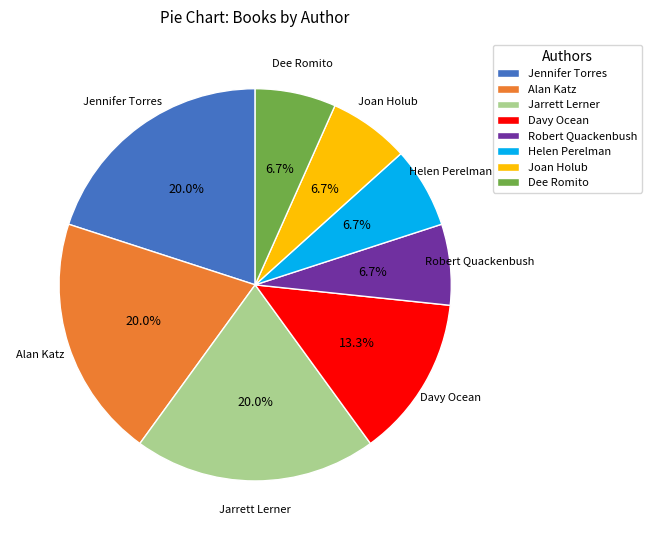

Which has a higher value, Helen Perelman or Jarrett Lerner?

Jarrett Lerner